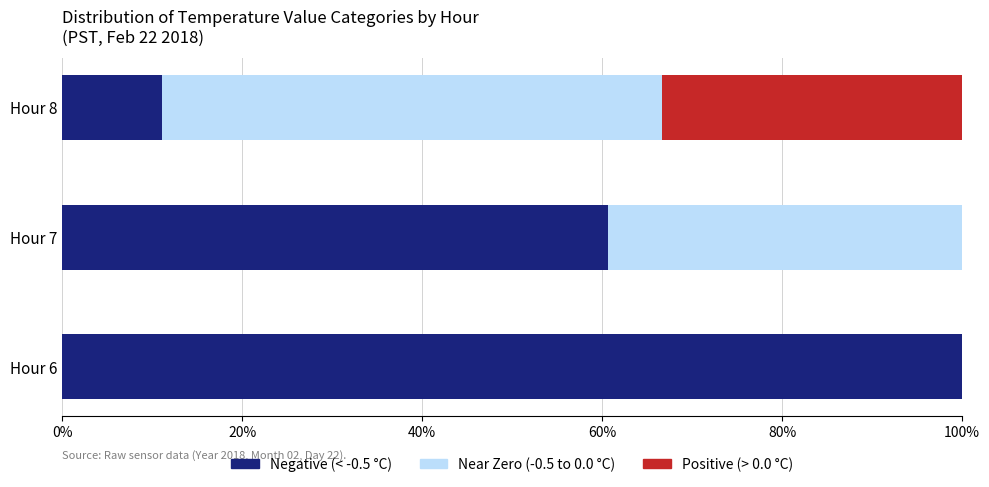

What is the total value across all series at Hour 6?

100.0